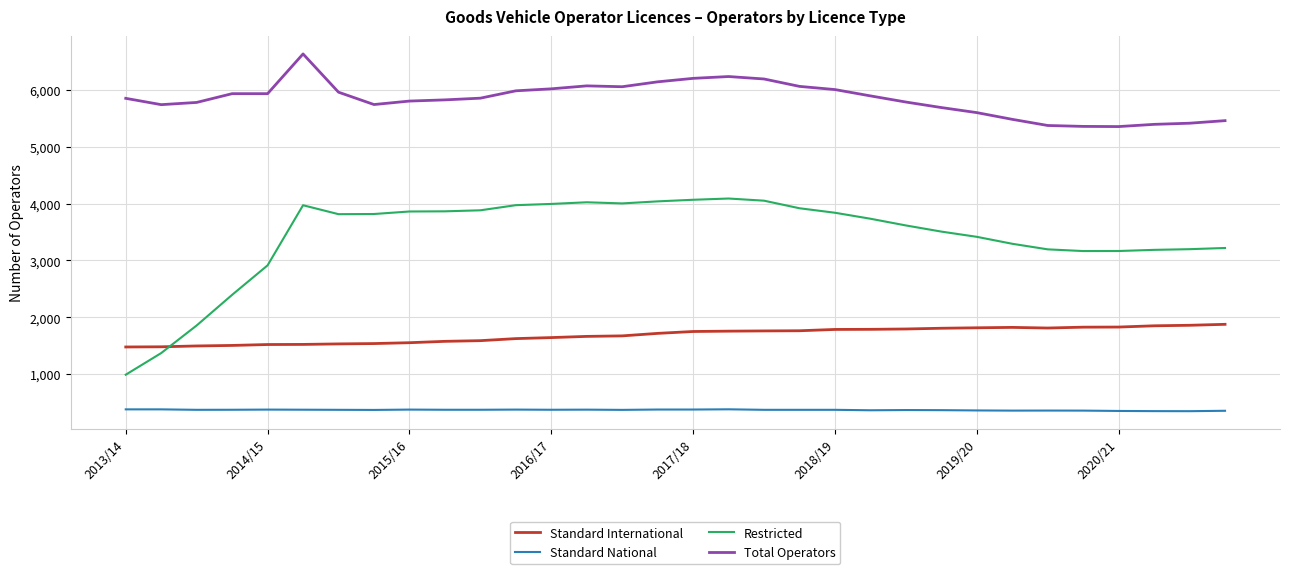

True or false: Restricted and Standard National intersect in this chart.

False